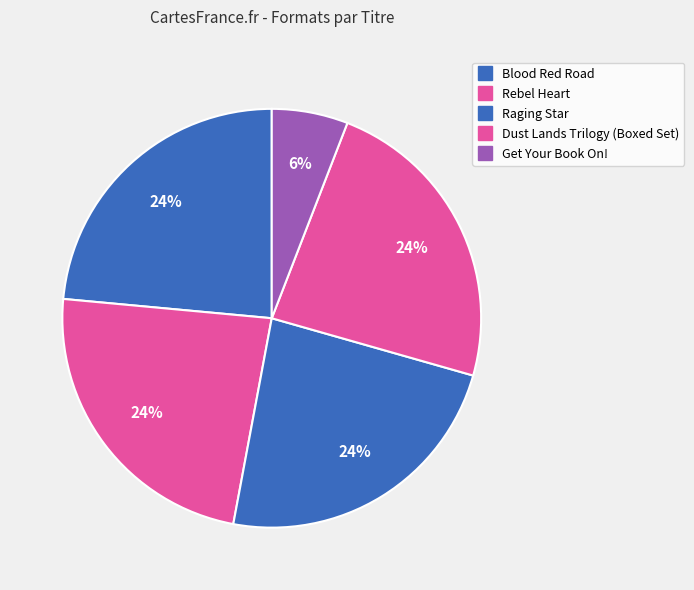

Is it true that Get Your Book On! is 6% of the pie?

True